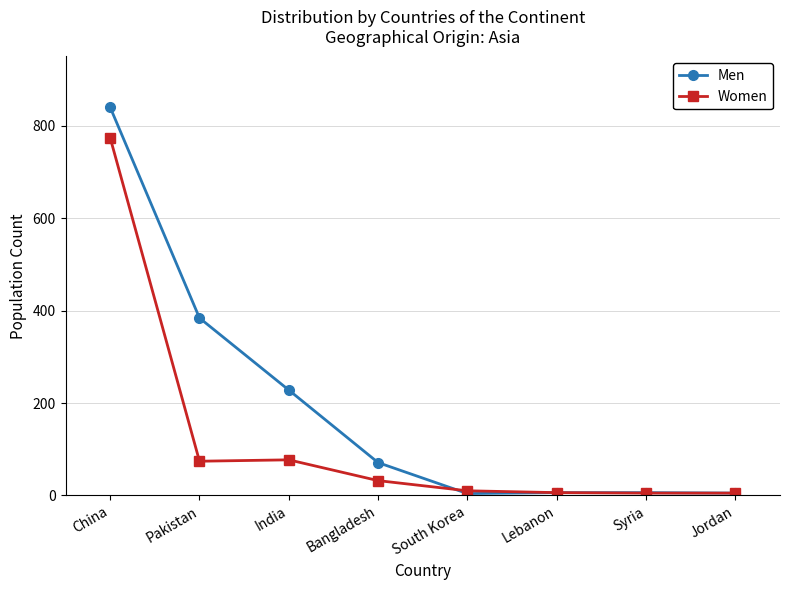

What is the label of the 1st point from the left?

China